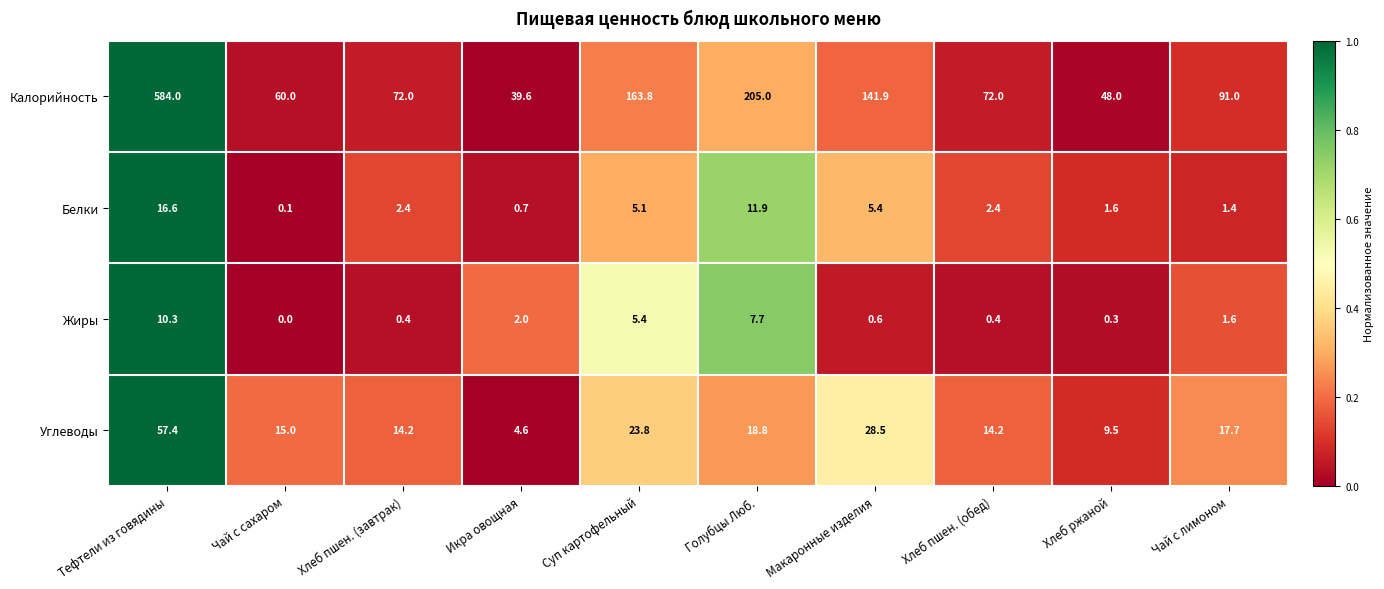

What is the maximum value shown in the chart?

584.0